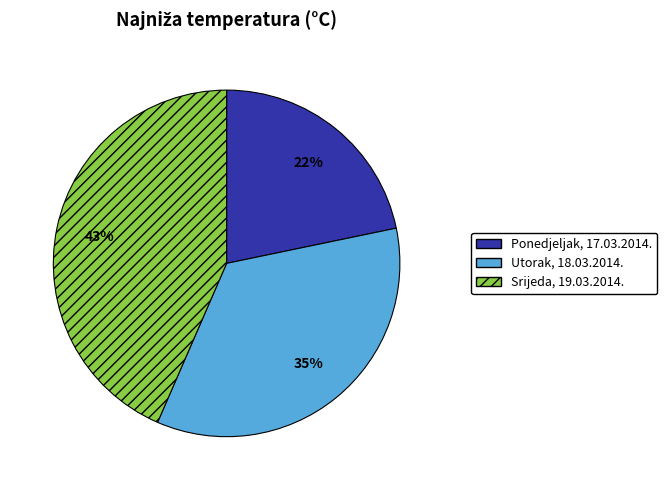

What is the ratio of the value at Utorak, 18.03.2014. to the value at Srijeda, 19.03.2014.?

0.8